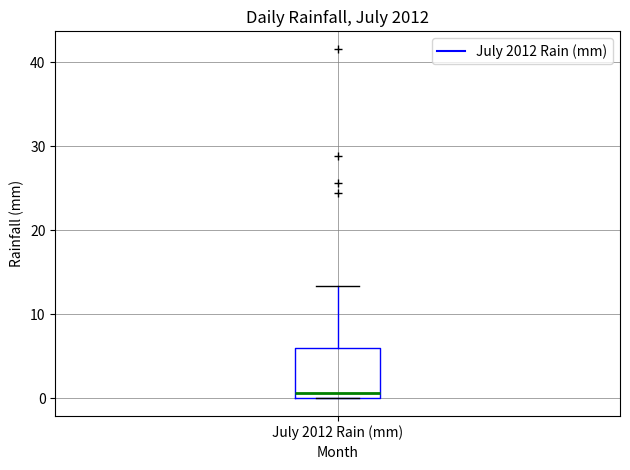

Transcribe this box plot: give where the median line is, the range the box spans, and where the two whiskers end, as read against the y-axis. The values are not printed on the chart, so give them approximately, as read against the axis.

median 1, box 0 to 6, whiskers 0 to 13